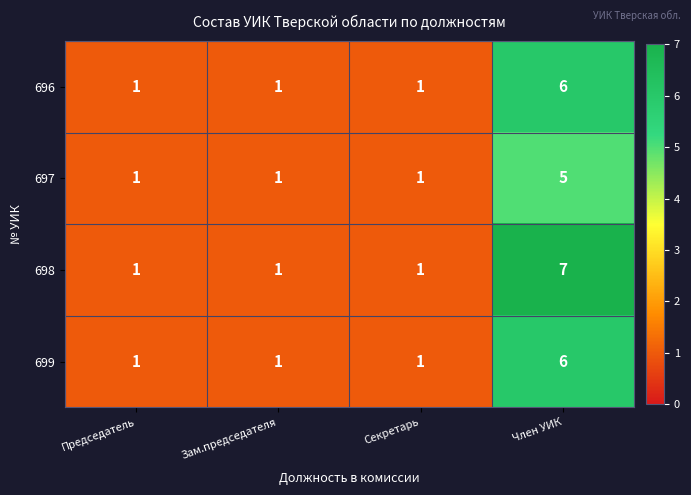

Which series has the largest total across all categories?

698